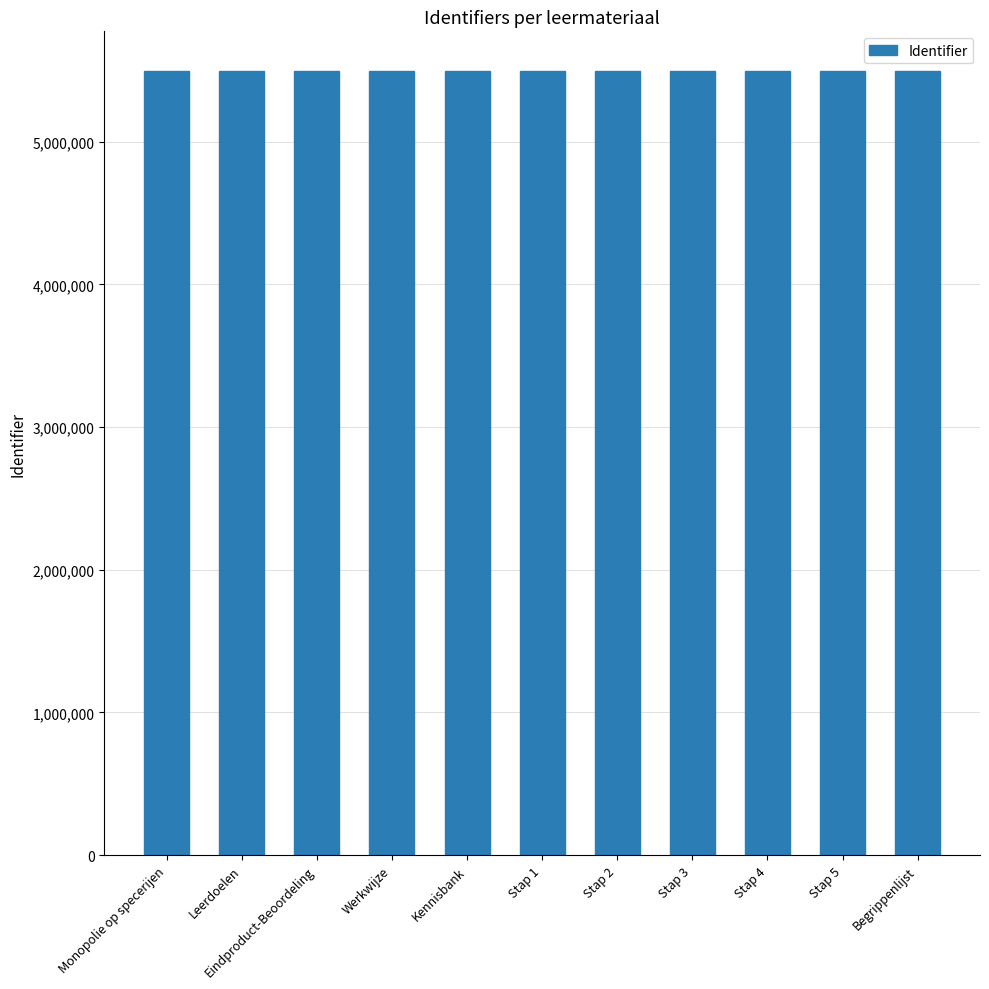

Approximately how many times larger is the value at Stap 2 compared to Begrippenlijst?

1.0